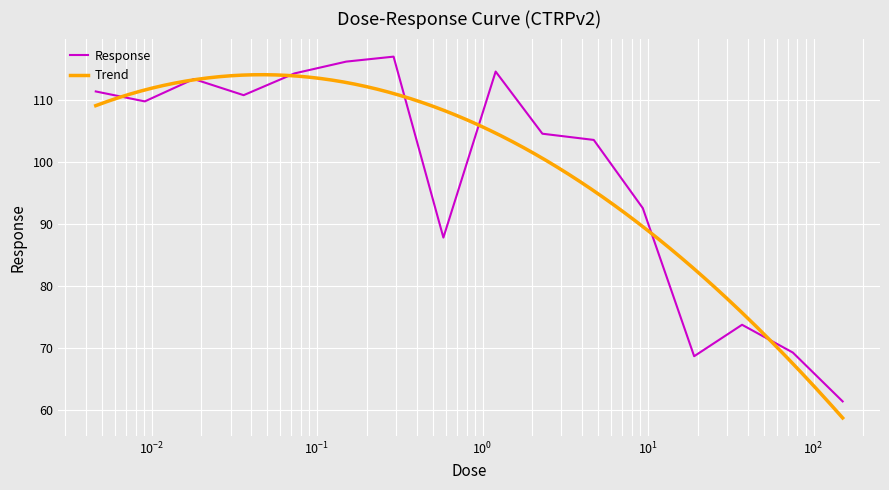

Which label corresponds to the smallest value in the chart?

150.0